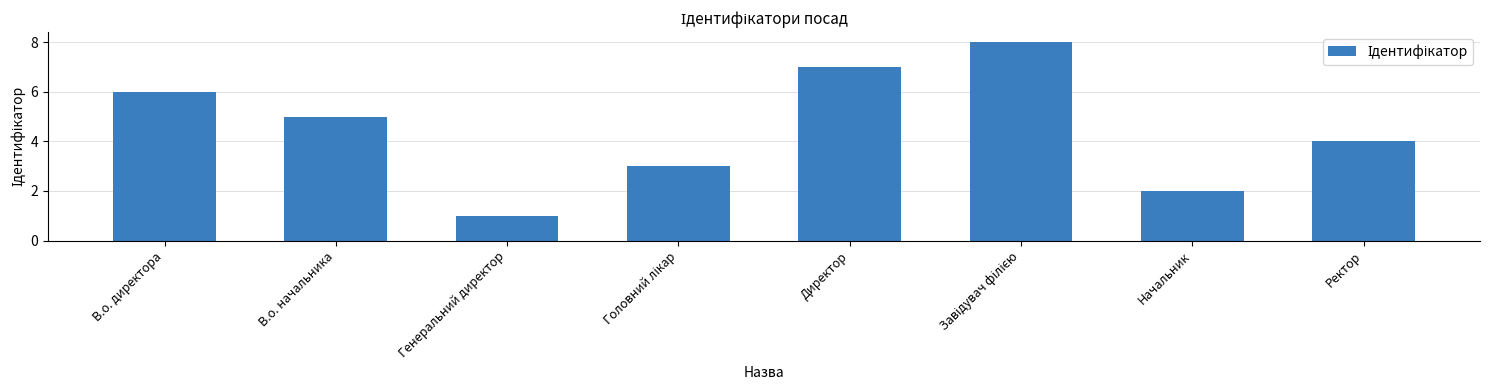

Reading left to right, transcribe all the data shown in this chart.

6	5	1	3	7	8	2	4